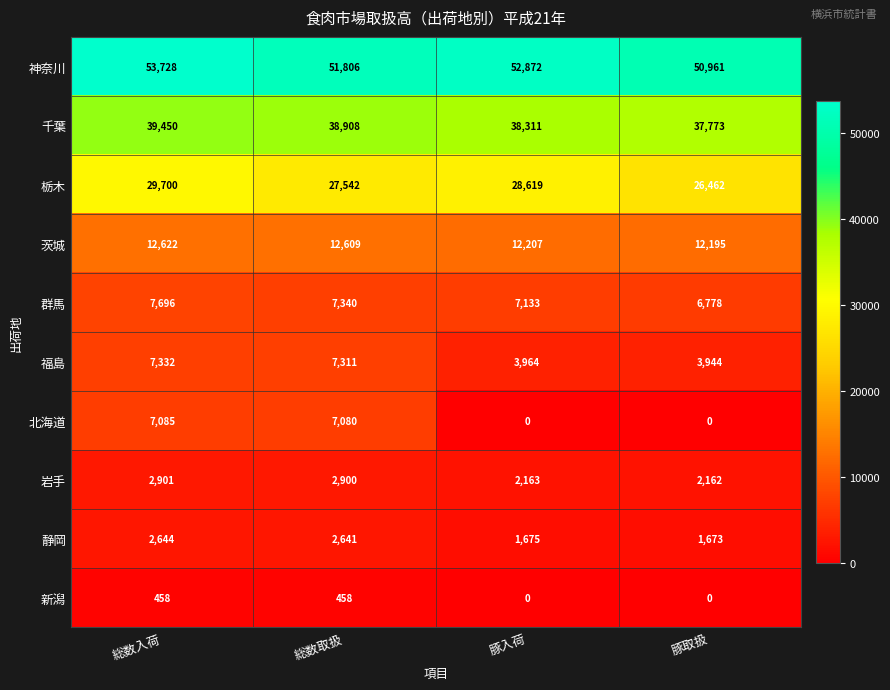

How many values in 新潟 are above zero?

2